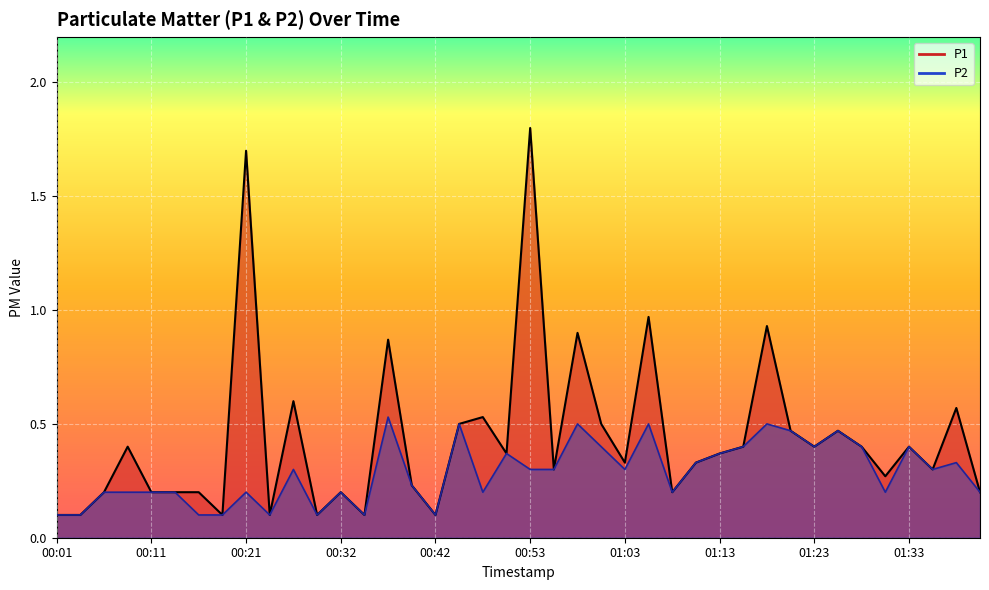

Reading left to right, list all the values displayed in this chart.

P1 line: 0.1	0.1	0.2	0.4	0.2	0.2	0.2	0.1	1.7	0.1	0.6	0.1	0.2	0.1	0.9	0.2	0.1	0.5	0.5	0.4	1.8	0.3	0.9	0.5	0.3	1.0	0.2	0.3	0.4	0.4	0.9	0.5	0.4	0.5	0.4	0.3	0.4	0.3	0.6	0.2
P2 line: 0.1	0.1	0.2	0.2	0.2	0.2	0.1	0.1	0.2	0.1	0.3	0.1	0.2	0.1	0.5	0.2	0.1	0.5	0.2	0.4	0.3	0.3	0.5	0.4	0.3	0.5	0.2	0.3	0.4	0.4	0.5	0.5	0.4	0.5	0.4	0.2	0.4	0.3	0.3	0.2